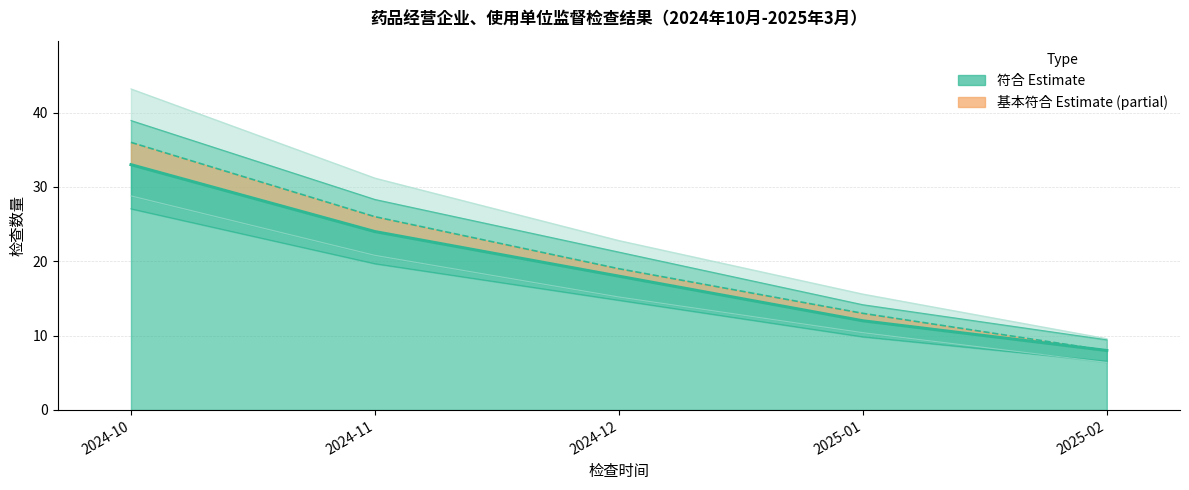

What position from the left is 2024-12?

3